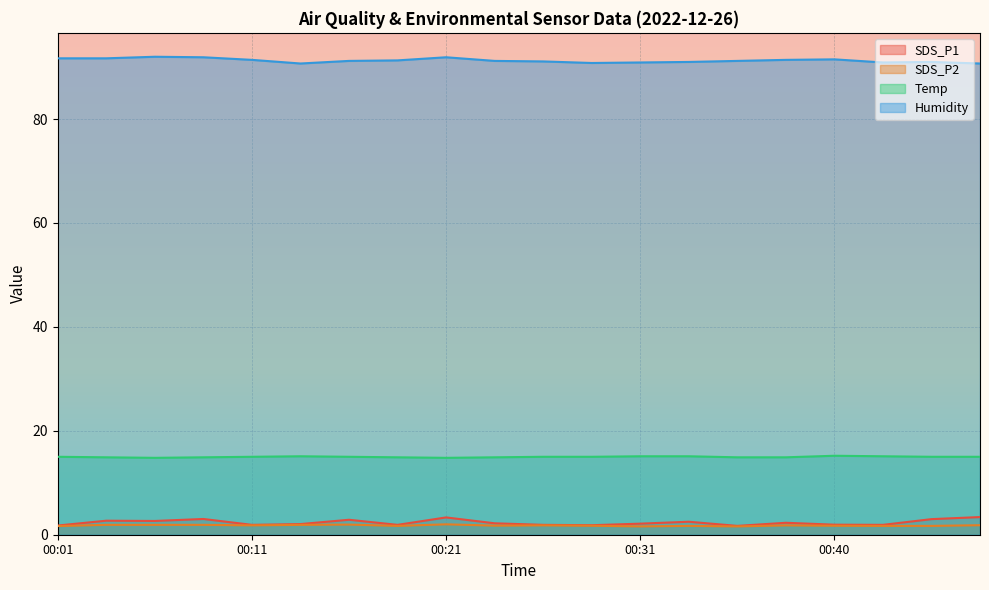

How many interior local peaks does the SDS_P1 series have?

6